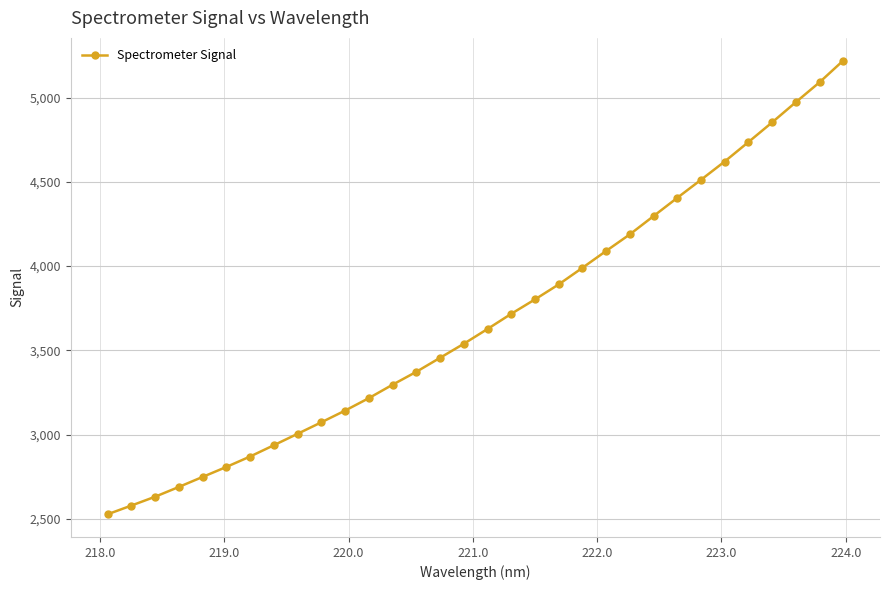

What is the difference between the second highest and minimum values?

2565.1